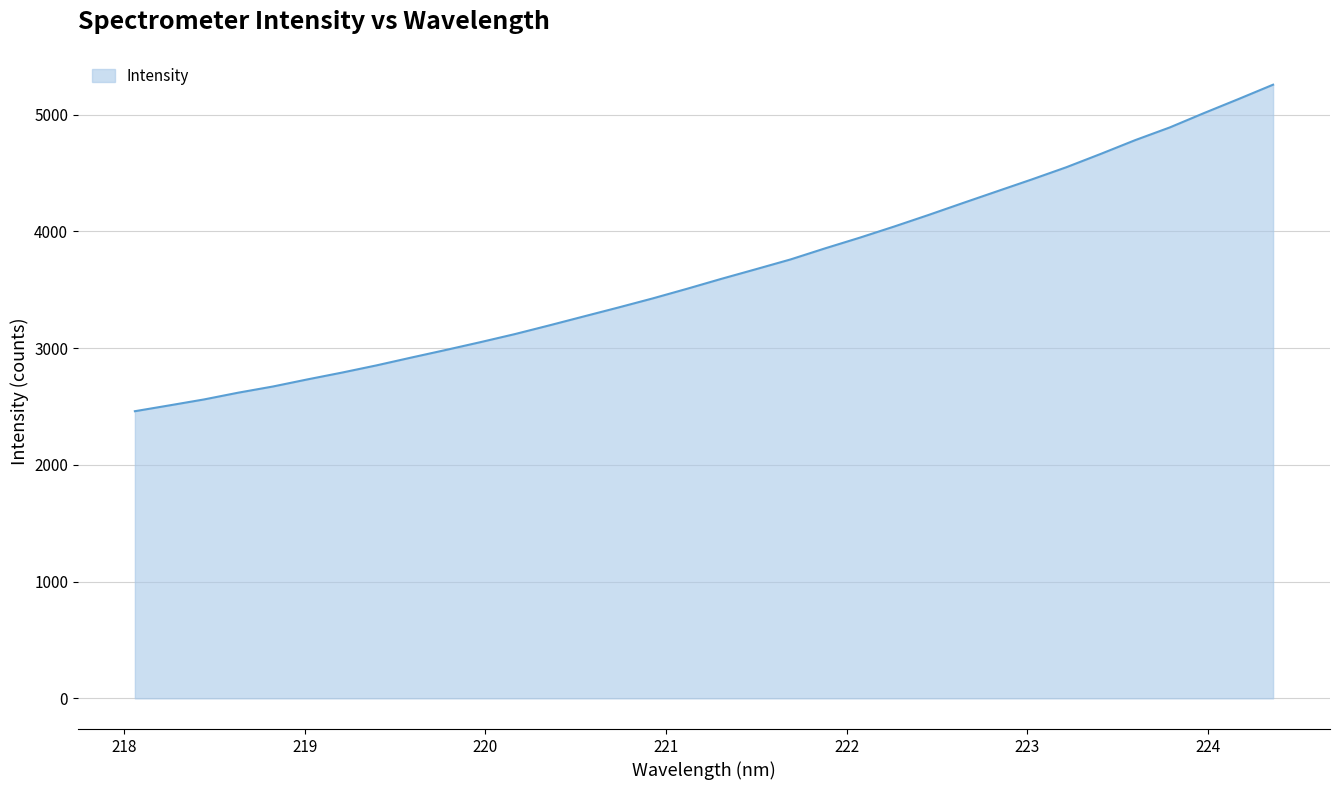

What is the minimum value shown in the chart?

2460.0